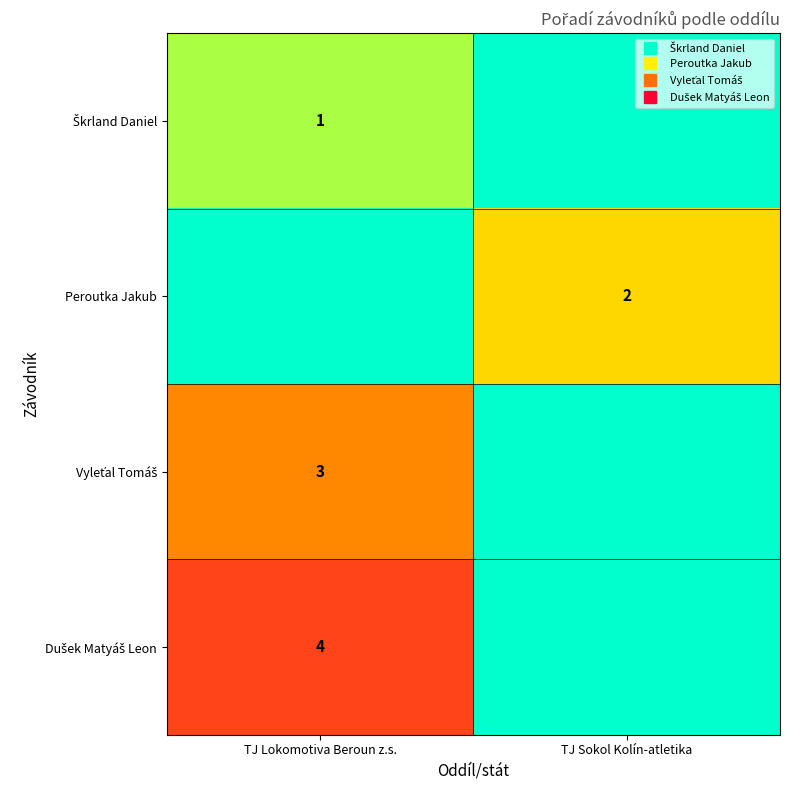

At which label is Škrland Daniel closest to 0?

TJ Sokol Kolín-atletika